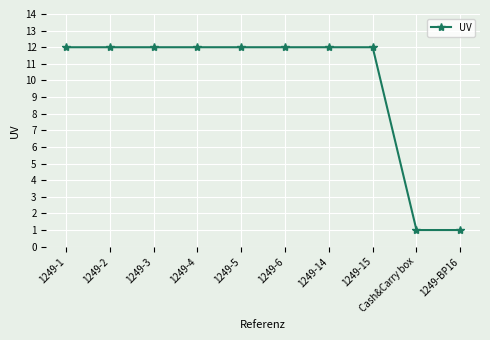

What is the smallest value displayed?

1